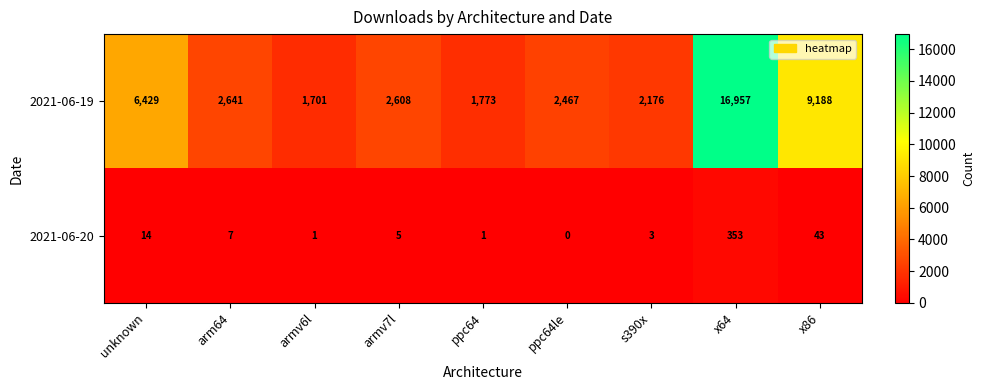

Where does the 2021-06-20 series first go above 5?

unknown